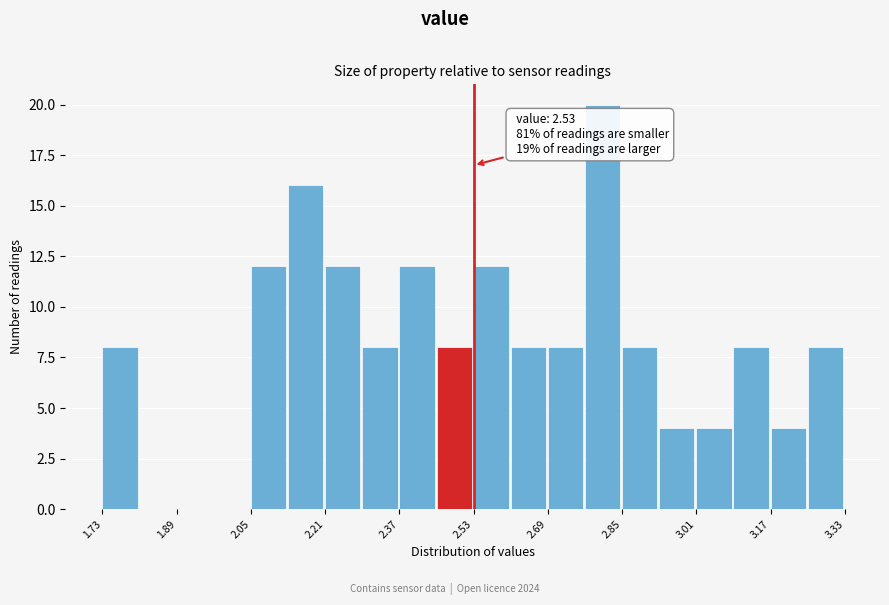

Over which range of the x-axis is the bar tallest?

2.77 to 2.85